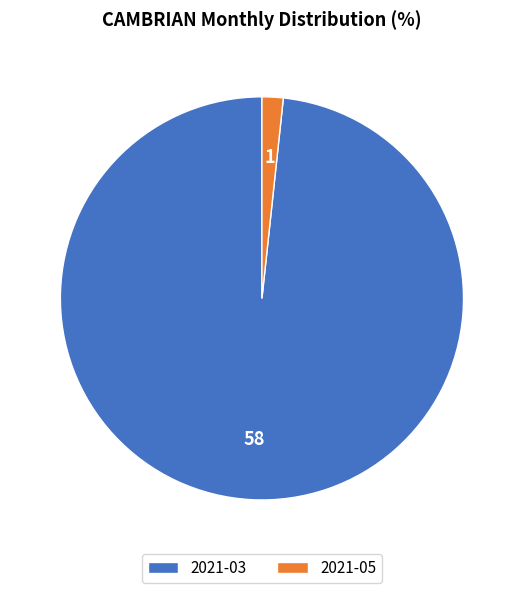

Is it true that 2021-05 is 10% of the pie?

False